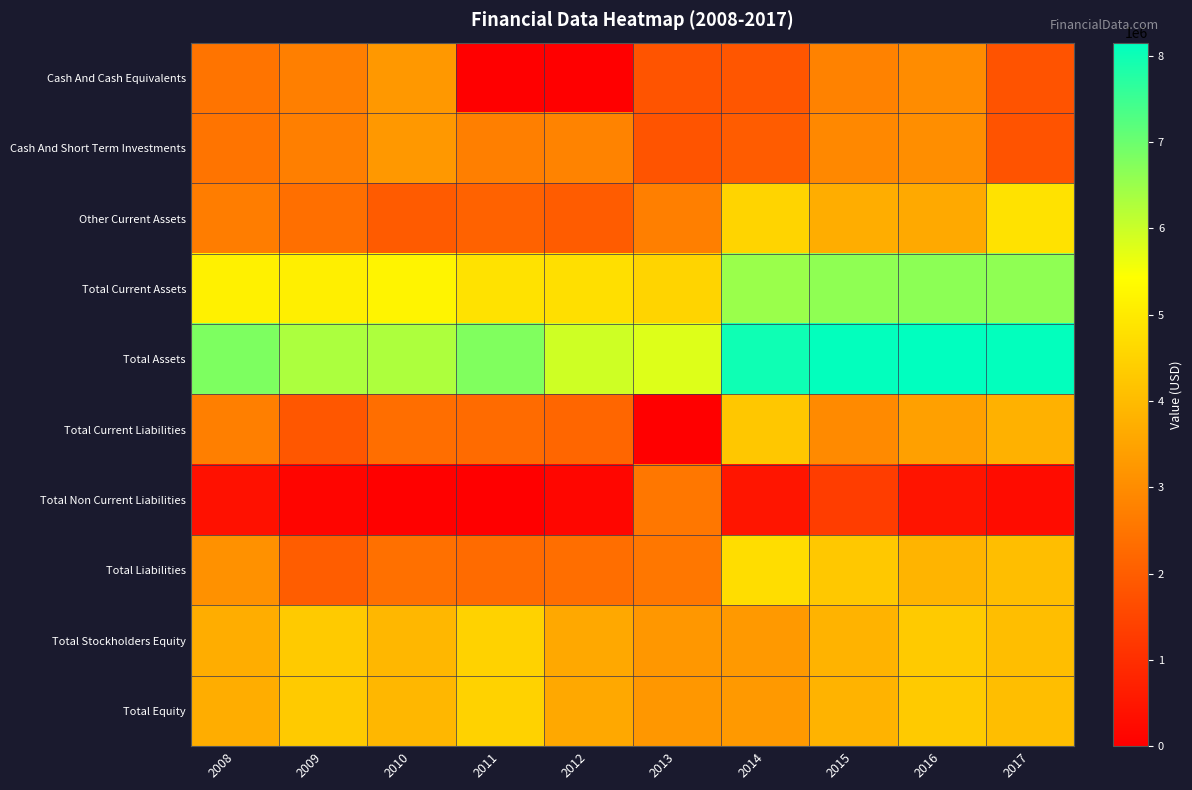

What is the total value across all series at 2012?

27391451